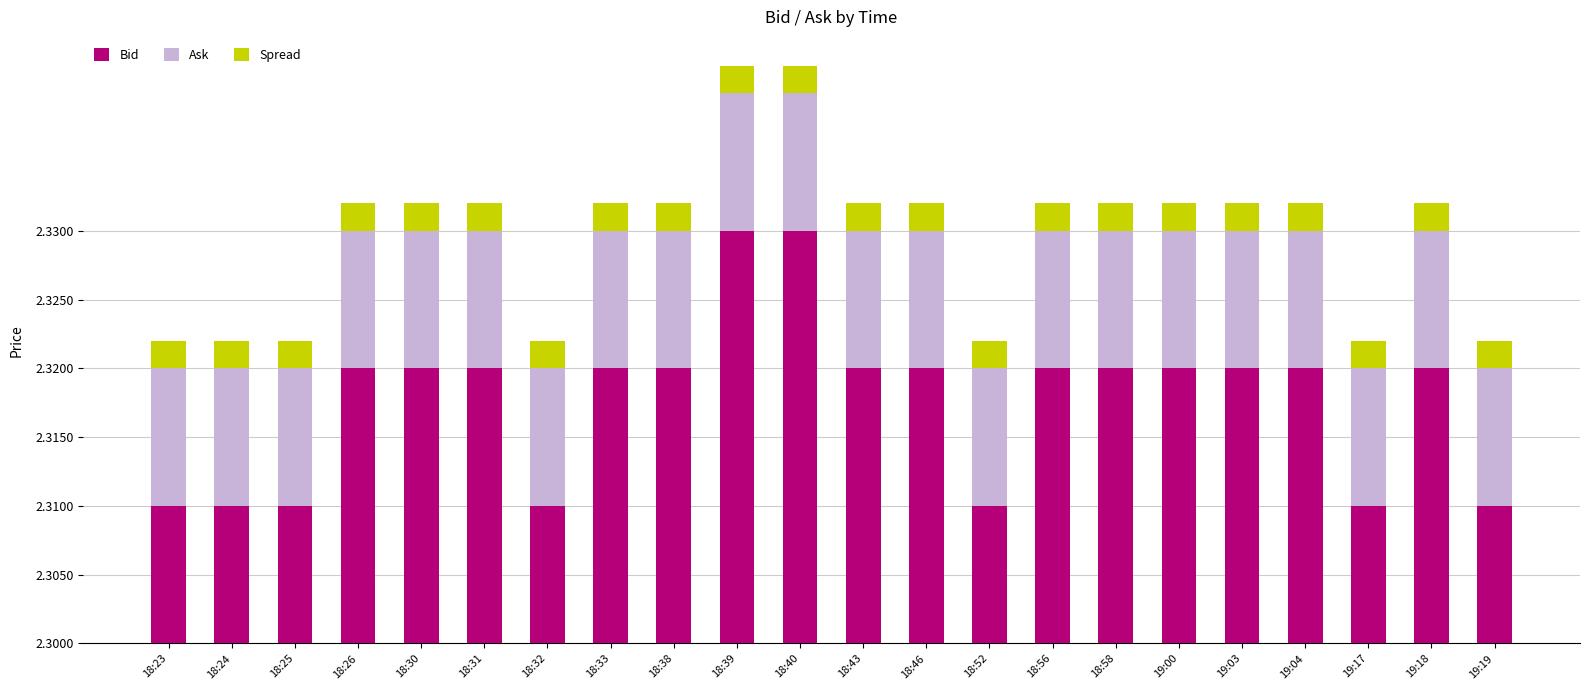

The value of Spread at 18:24 is 0.0. True or false?

False